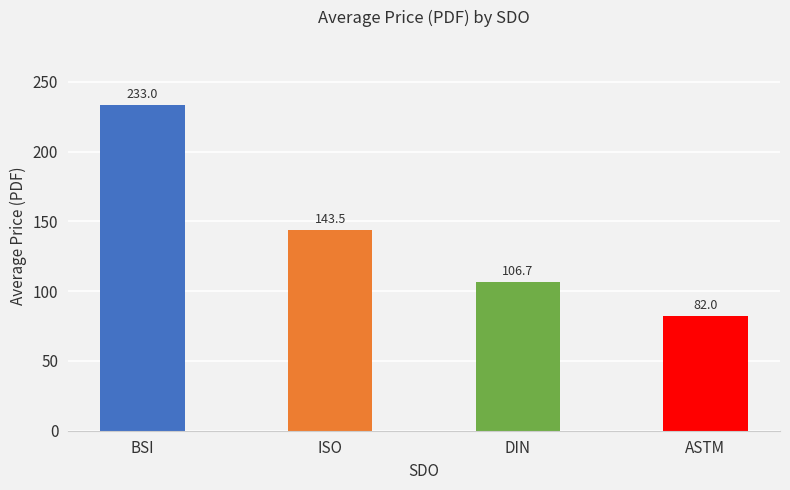

What position from the right is BSI?

4